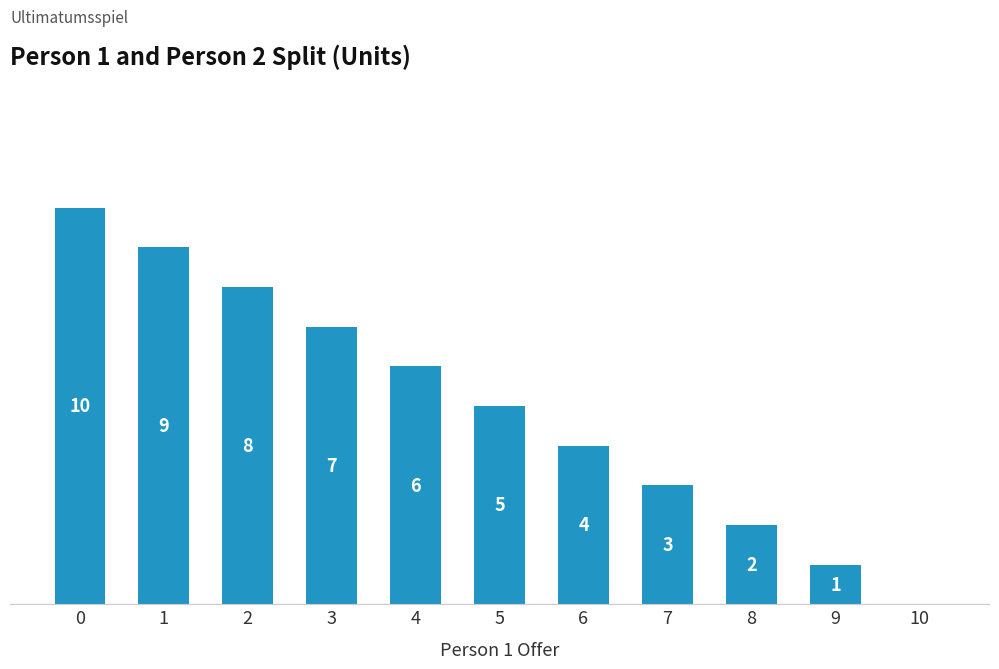

How many values are above zero?

10